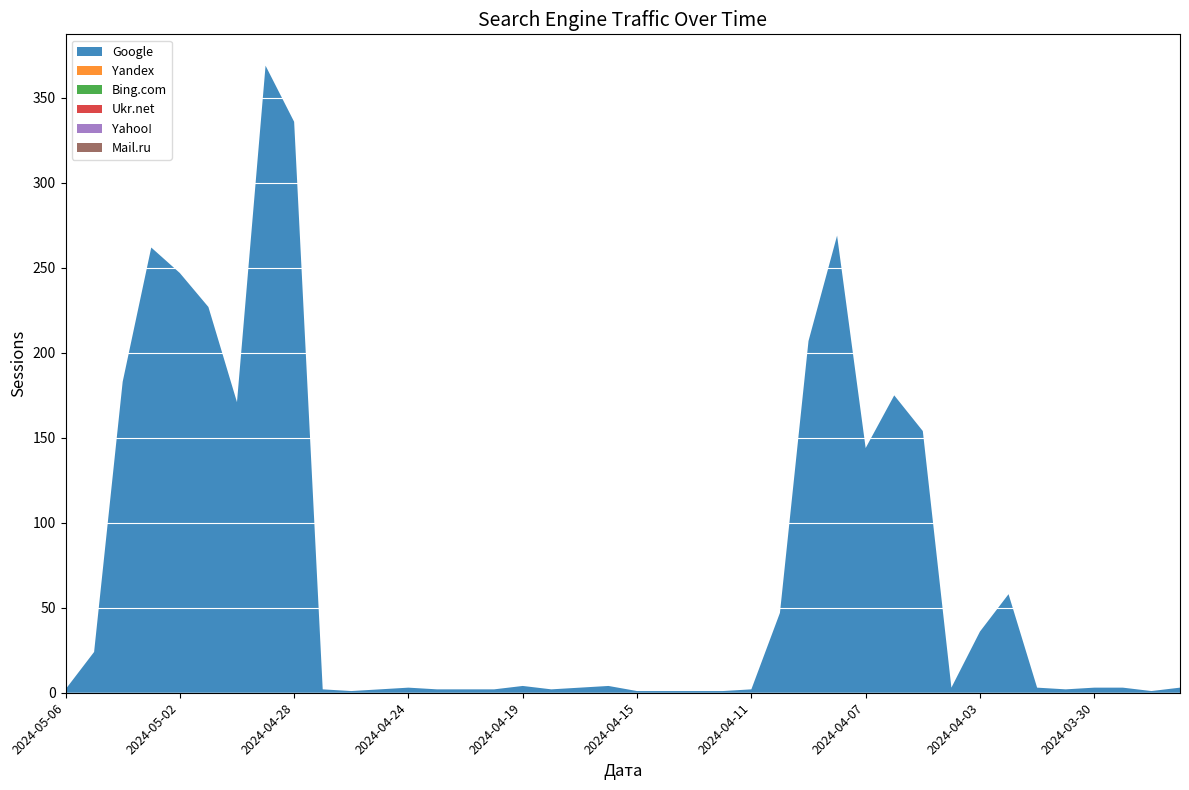

Which series has the largest range (max minus min)?

Google